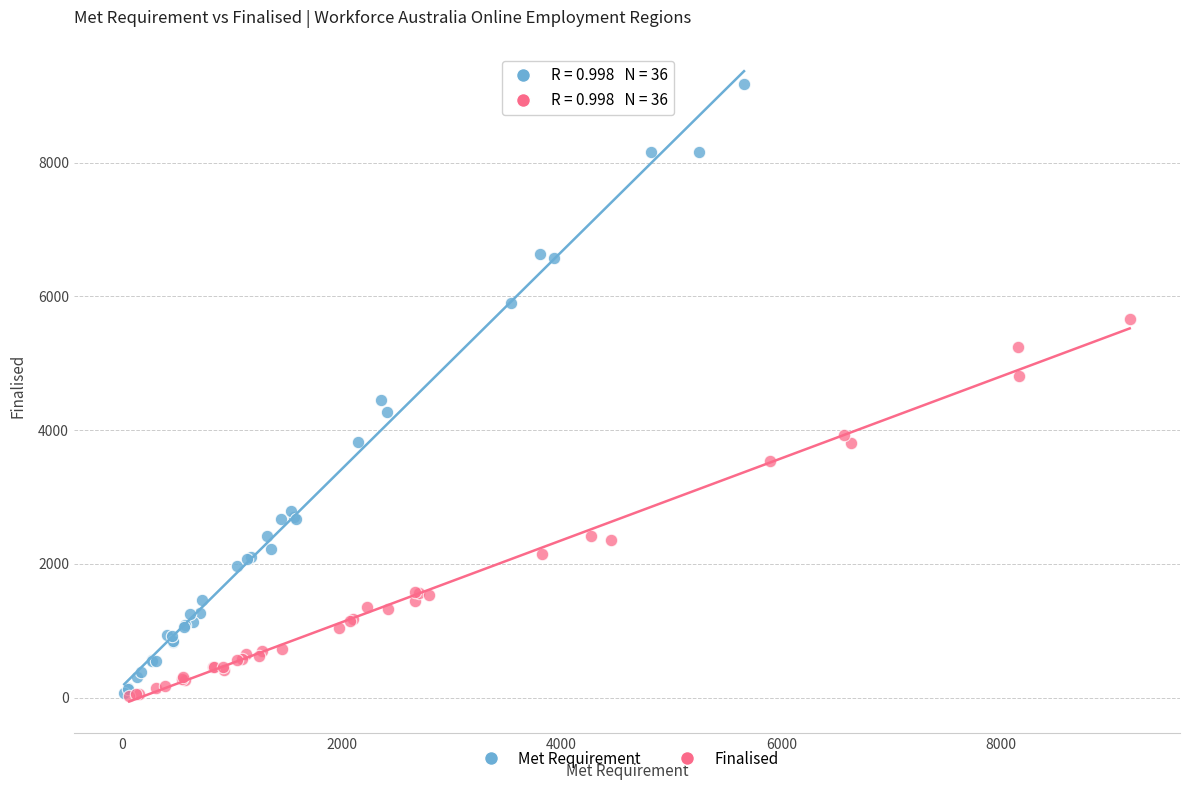

Which series contains the highest Y value?

Met Requirement